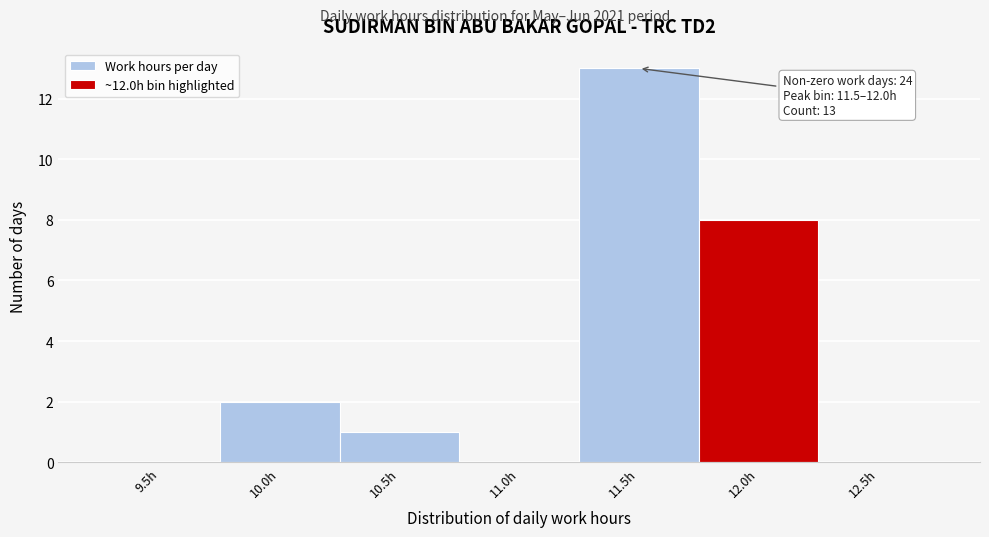

Reading right to left, list all the values displayed in this chart.

12.5h=0	12.0h=8	11.5h=13	11.0h=0	10.5h=1	10.0h=2	9.5h=0